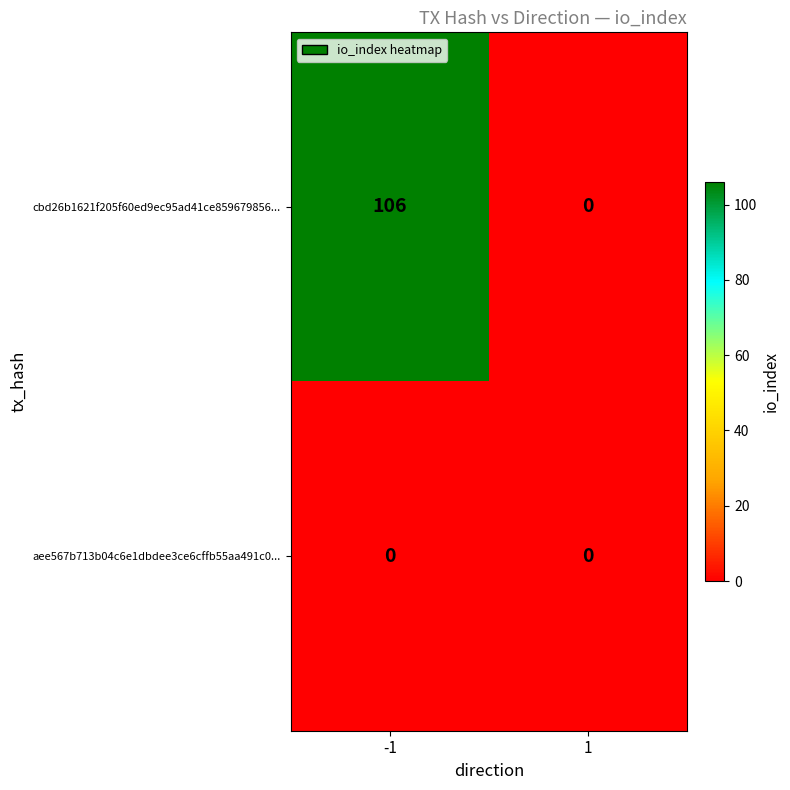

Reading left to right, list all the values displayed in this chart.

cbd26b1621f205f60ed9ec95ad41ce859679856...: 106	0
aee567b713b04c6e1dbdee3ce6cffb55aa491c0...: 0	0